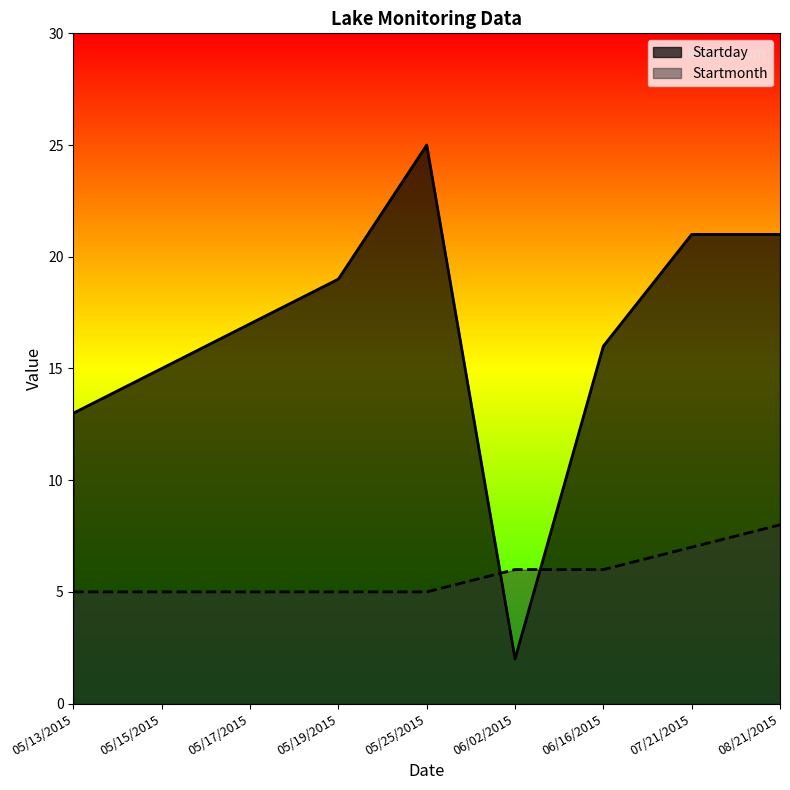

Between 05/15/2015 and 08/21/2015, which series saw the biggest shift?

Startday